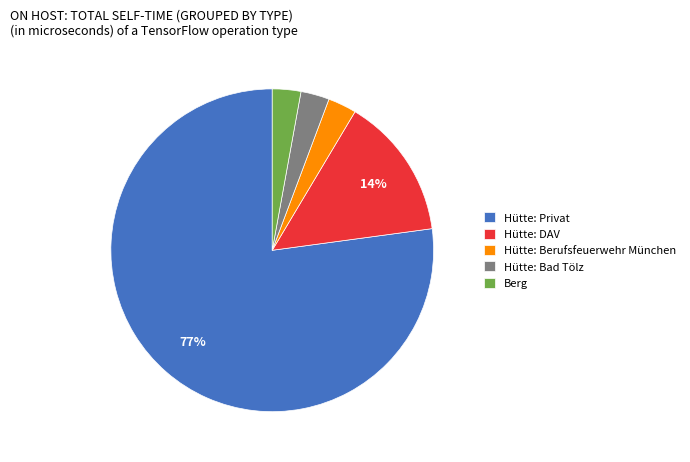

Combined, do Hütte: Bad Tölz and Hütte: DAV account for over 50%?

No